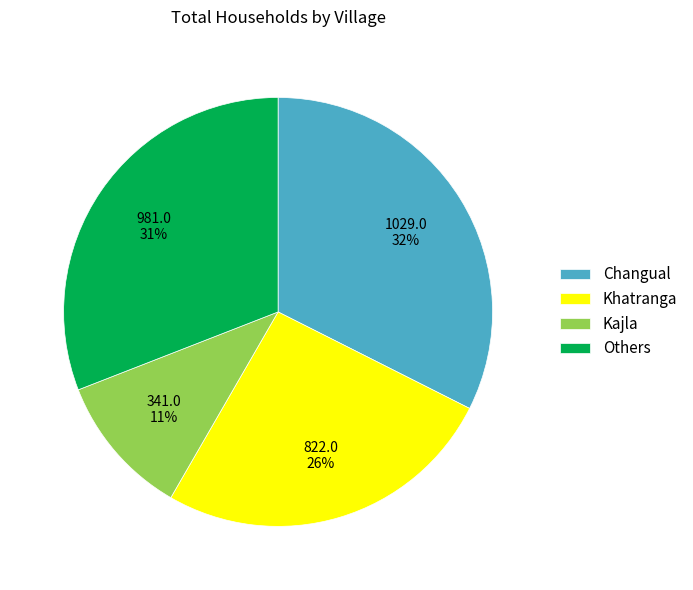

Do Kajla and Khatranga together represent more than half of the pie?

No